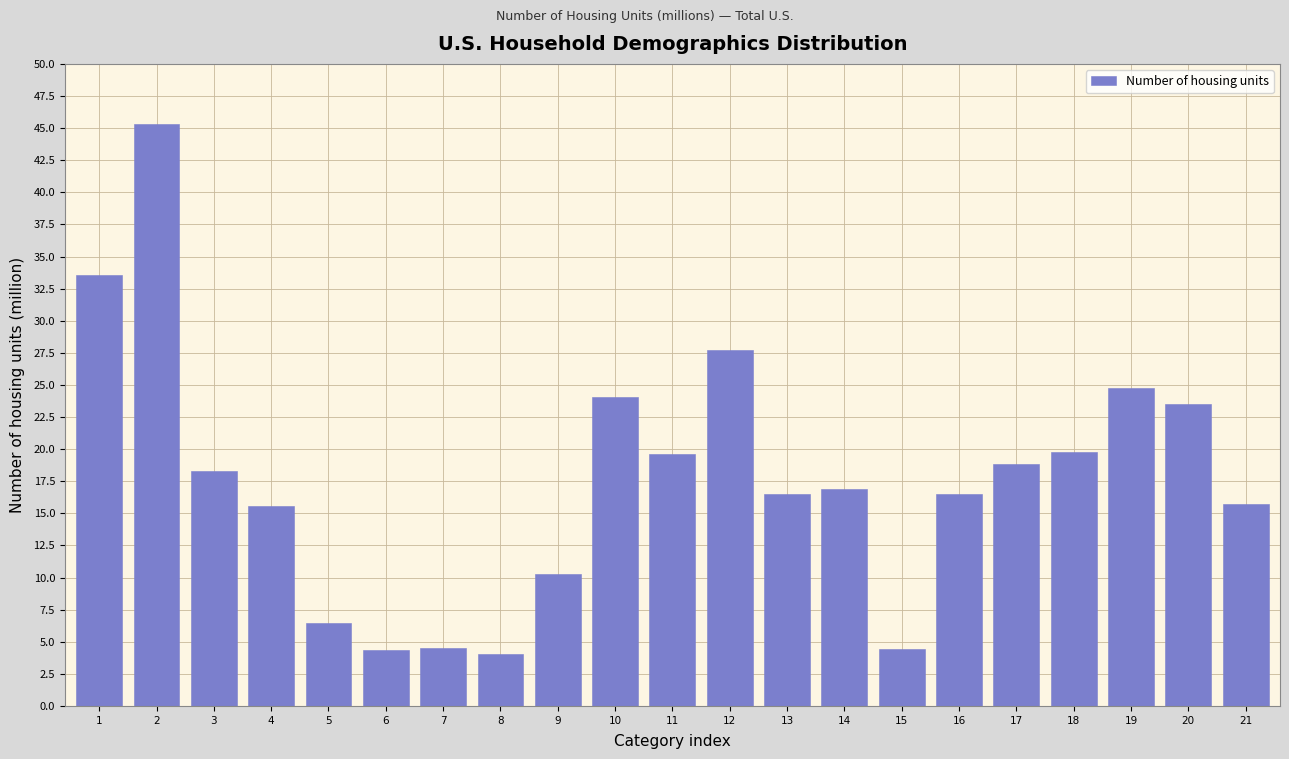

What is the value of the 21st bar from the left?

15.7